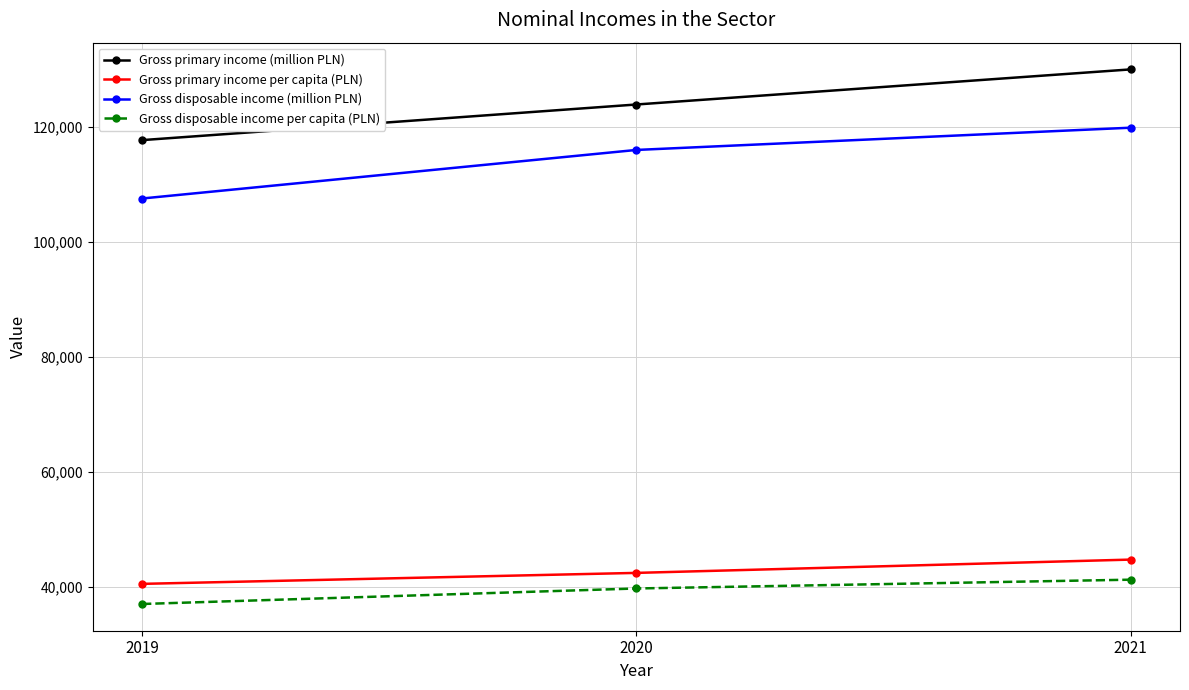

Where is Gross primary income (million PLN) nearest to the value 123835?

2020